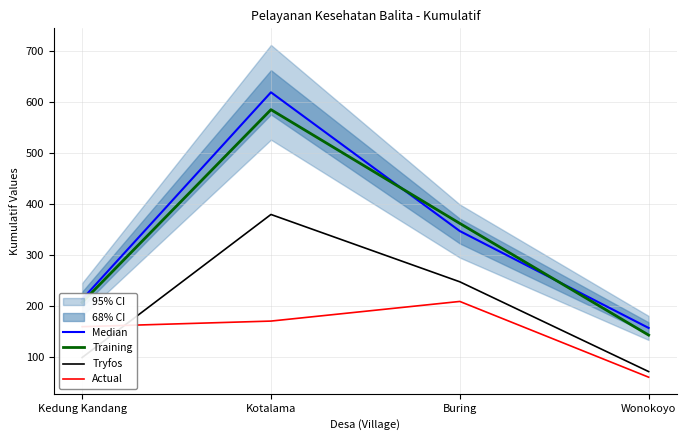

Which category has the lowest value across all series?

Wonokoyo